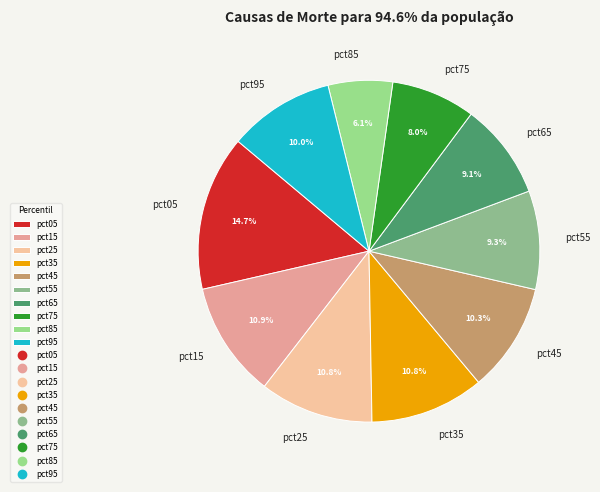

Do pct15 and pct35 together represent more than half of the pie?

No